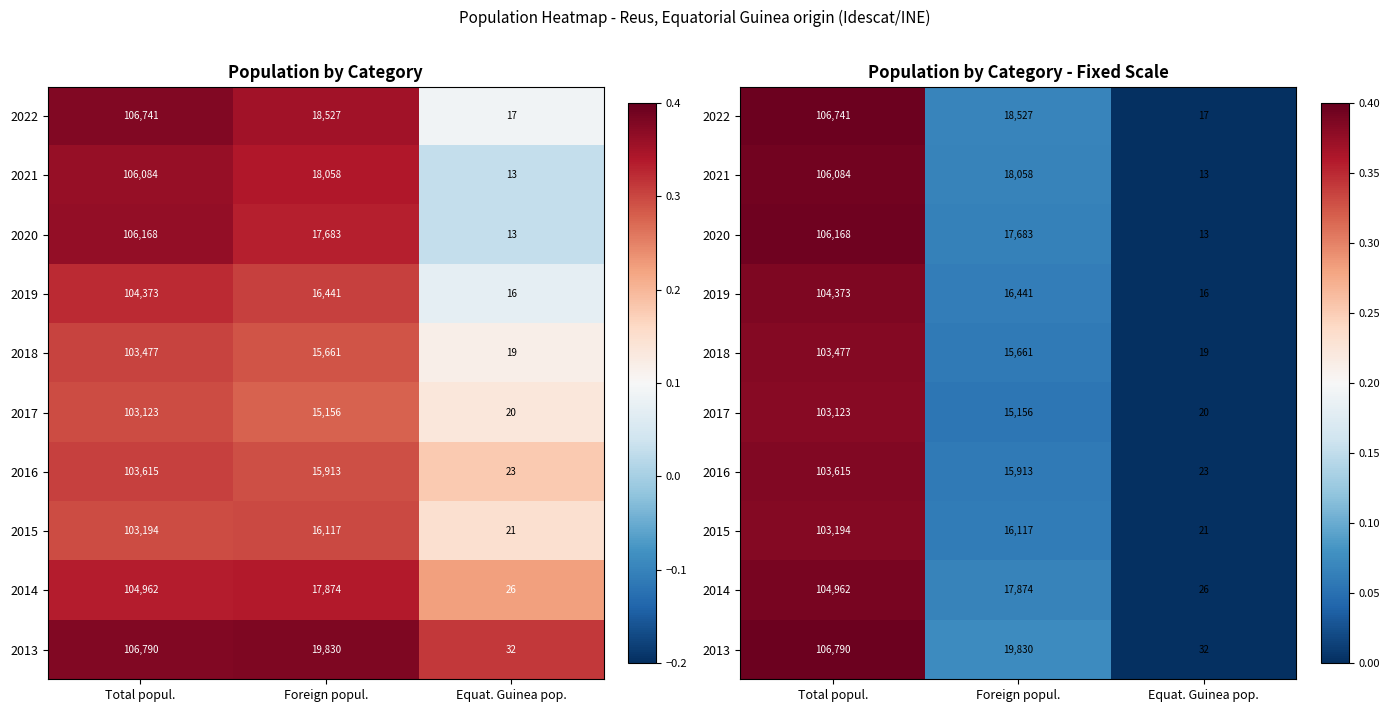

Which series has the largest total across all categories?

2013